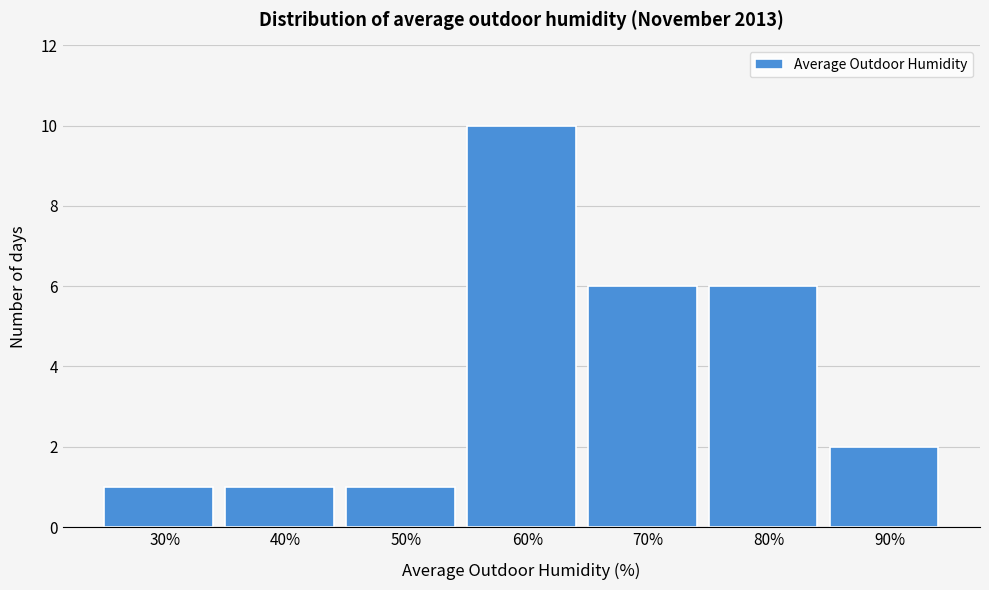

Reading right to left, list all the values displayed in this chart.

2	6	6	10	1	1	1